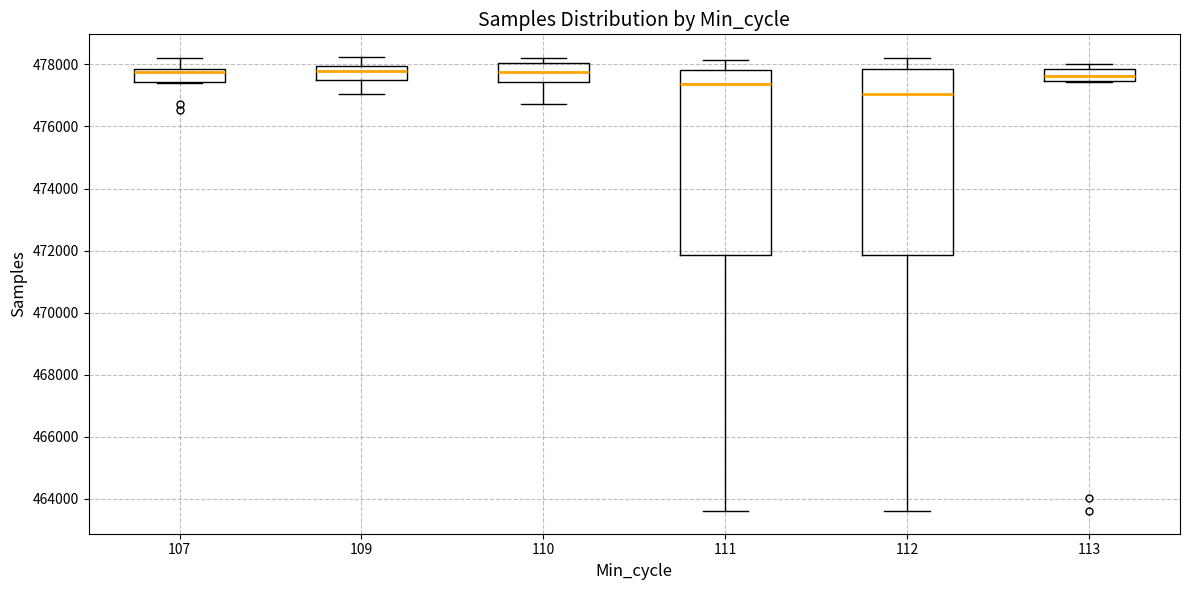

Reading left to right, read every box against the y-axis: the position of its median line, the range the box covers, and the ends of its whiskers. The values are not printed on the chart, so give them approximately, as read against the axis.

107: median 477800 (just below the box's upper edge), box 477400 to 477800, whiskers 477400 to 478200
109: median 477800, box 477400 to 478000, whiskers 477000 to 478200
110: median 477800, box 477400 to 478000, whiskers 476800 to 478200
111: median 477400, box 471800 to 477800, whiskers 463600 to 478200
112: median 477000, box 471800 to 477800, whiskers 463600 to 478200
113: median 477600, box 477400 to 477800, whiskers 477400 to 478000